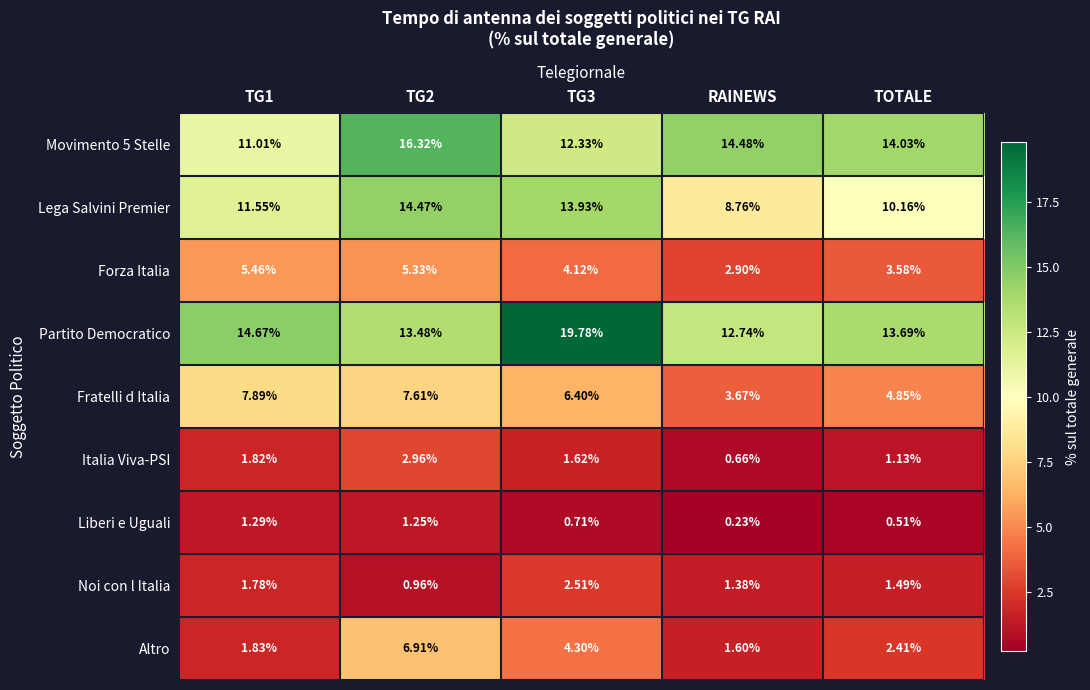

Which series changed the most between TG2 and TG3?

Partito Democratico